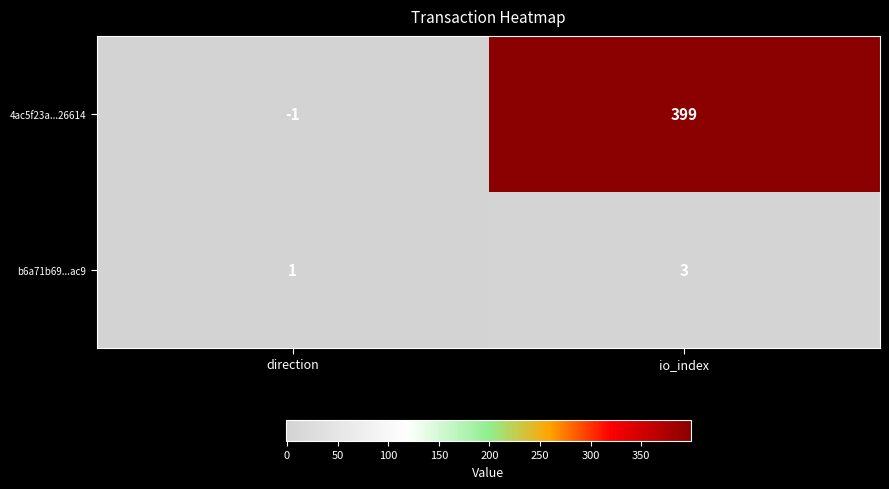

Which category has the lowest value across all series?

direction